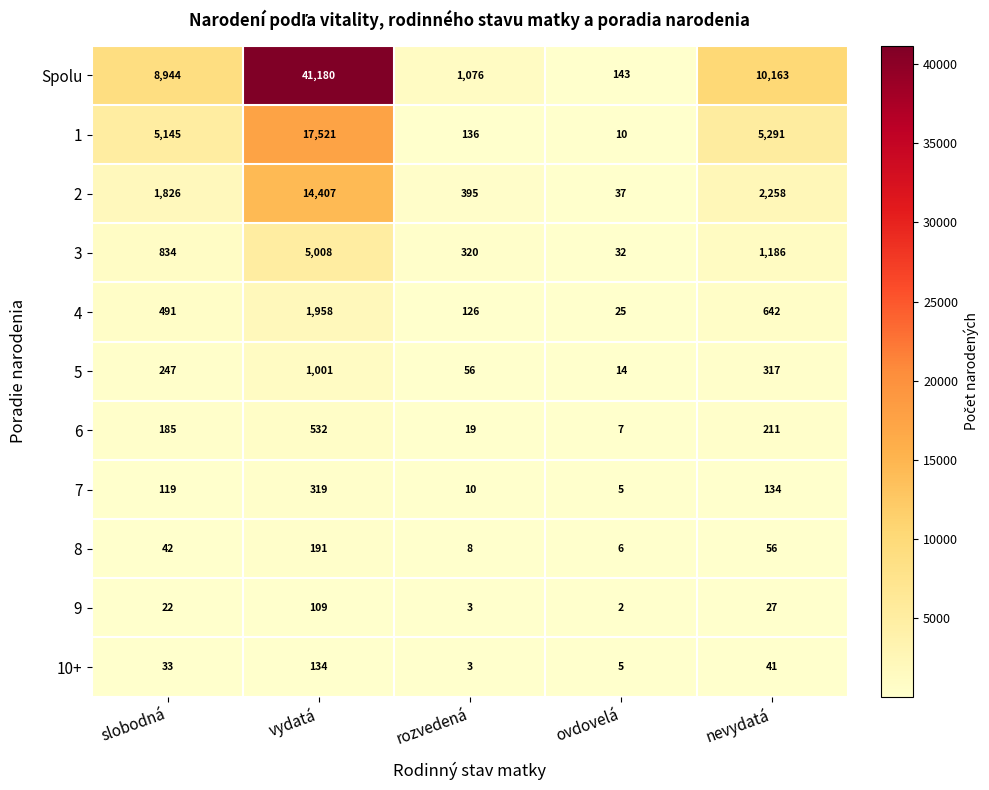

What is the total value across all series at nevydatá?

20326